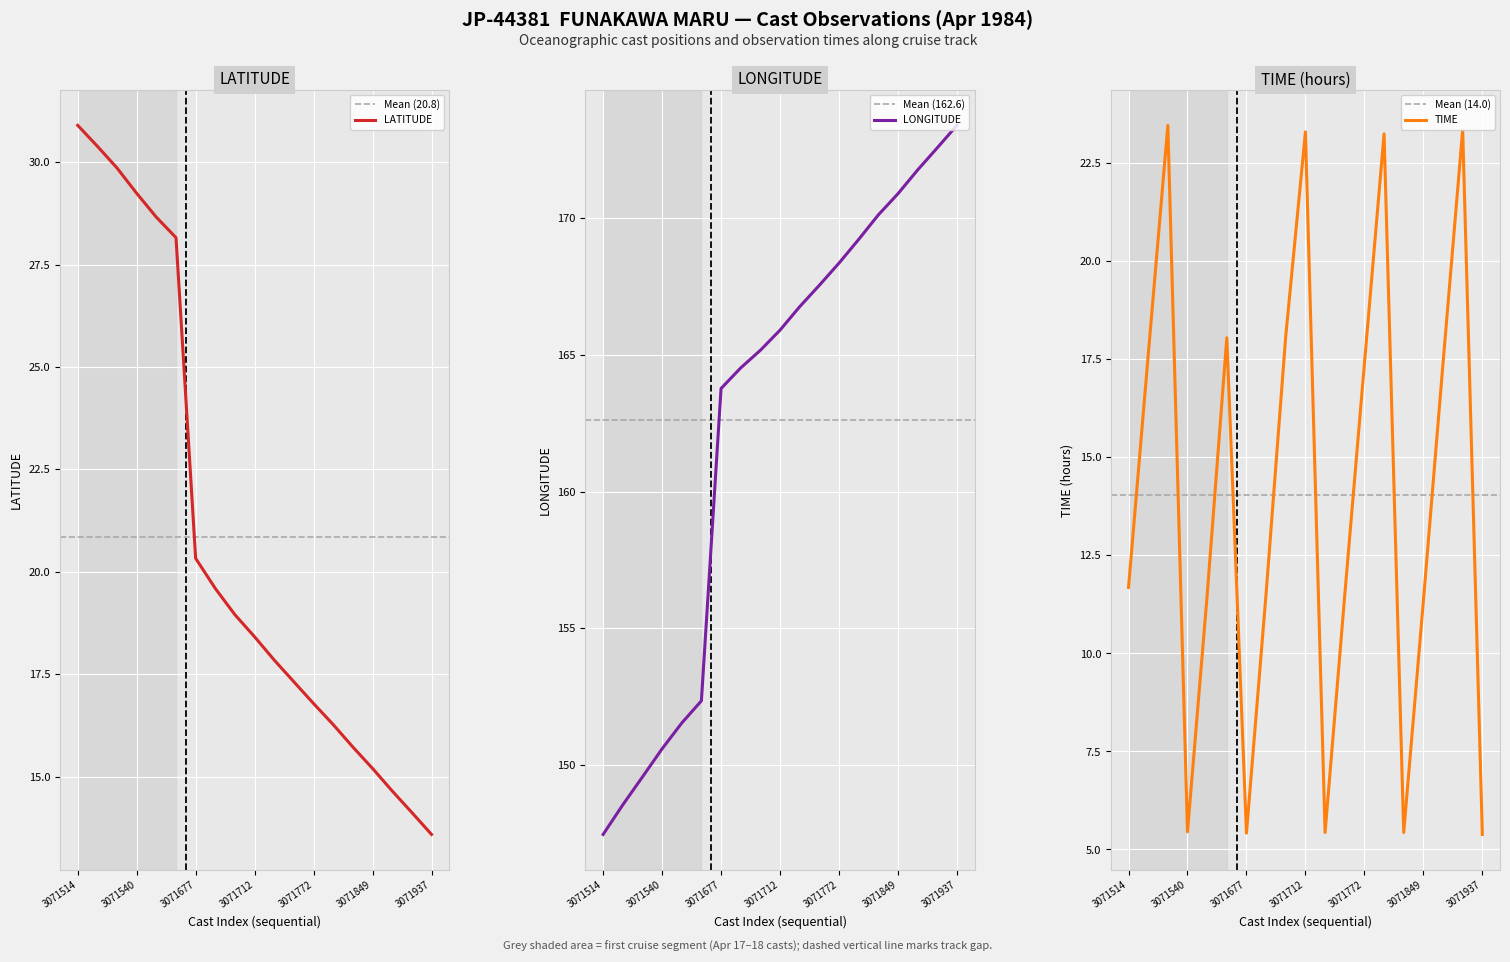

Reading left to right, list all the values displayed in this chart.

LATITUDE: 30.9	30.4	29.9	29.2	28.7	28.2	20.3	19.6	18.9	18.4	17.8	17.3	16.8	16.3	15.7	15.2	14.6	14.1	13.6
LONGITUDE: 147.5	148.5	149.6	150.6	151.5	152.4	163.8	164.5	165.2	165.9	166.8	167.5	168.4	169.2	170.1	170.9	171.8	172.6	173.4
TIME: 11.7	17.6	23.5	5.5	11.5	18.1	5.4	11.5	18.1	23.3	5.4	11.5	17.4	23.2	5.4	11.3	17.4	23.4	5.4